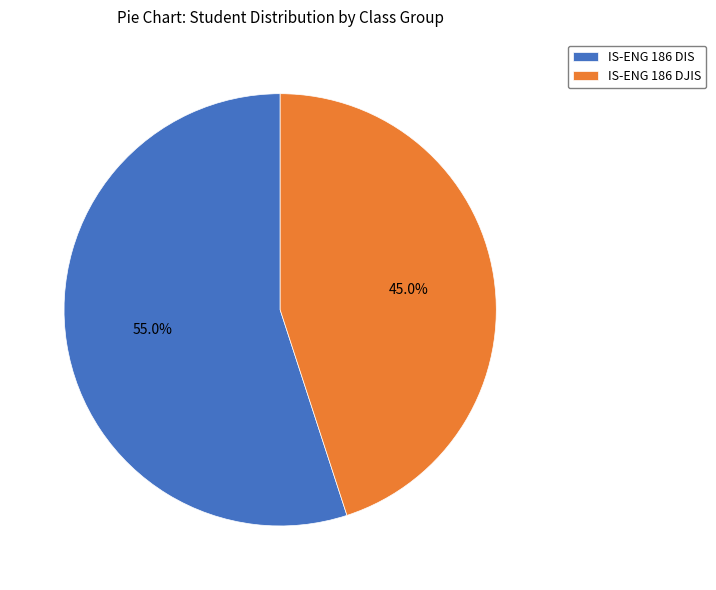

Is the sum of IS-ENG 186 DIS and IS-ENG 186 DJIS greater than half?

Yes